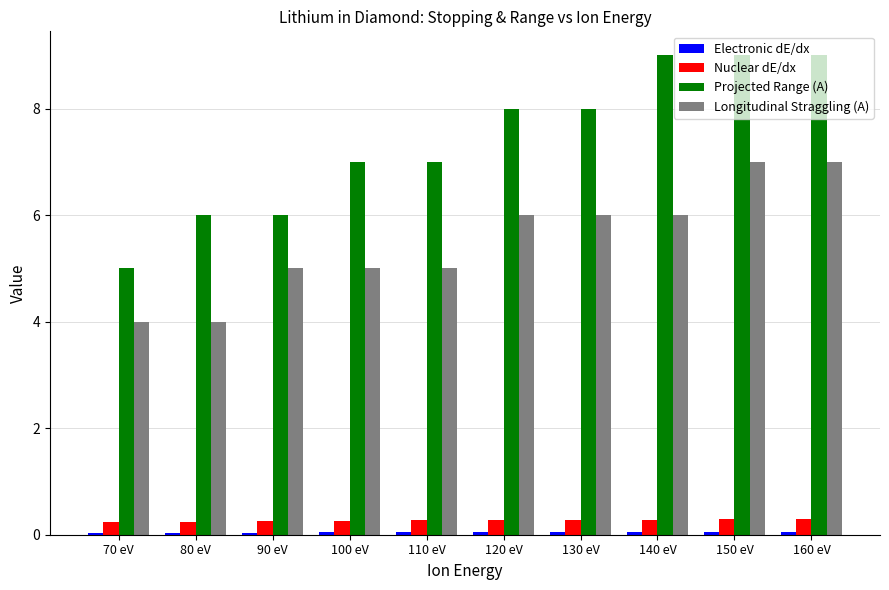

What is the minimum value for Projected Range (A)?

5.0